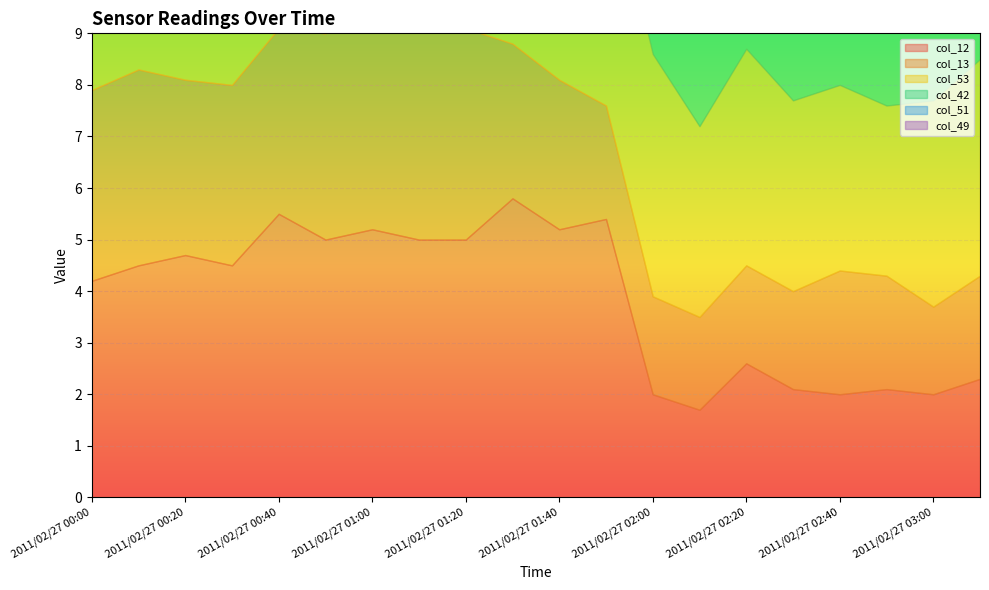

At which category is the sum across all series the highest?

2011/02/27 01:50